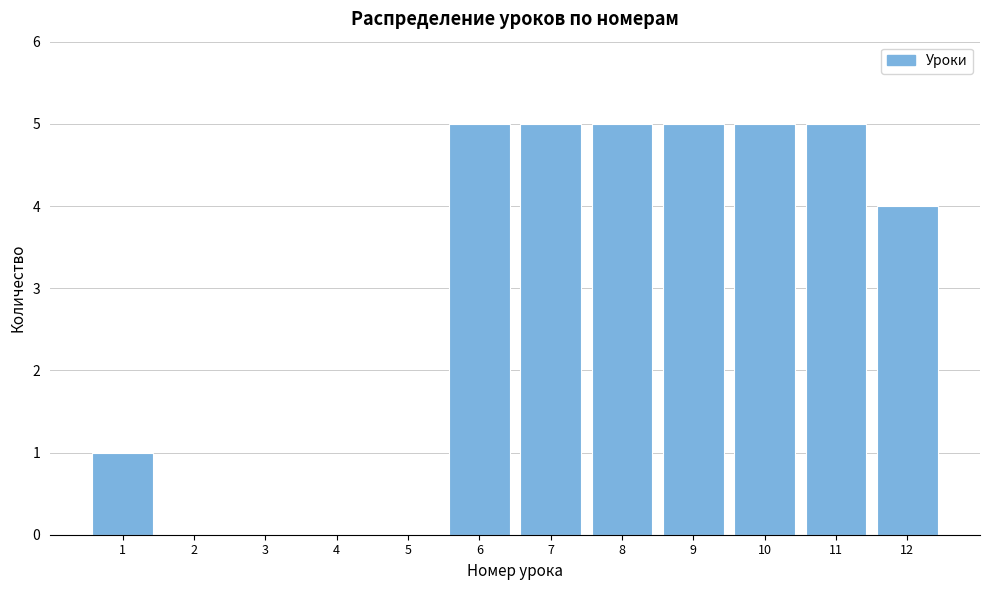

What is the height of the bar covering 0.5 to 1.5 on the x-axis? The values are not printed on the chart, so give them approximately, as read against the axis.

1